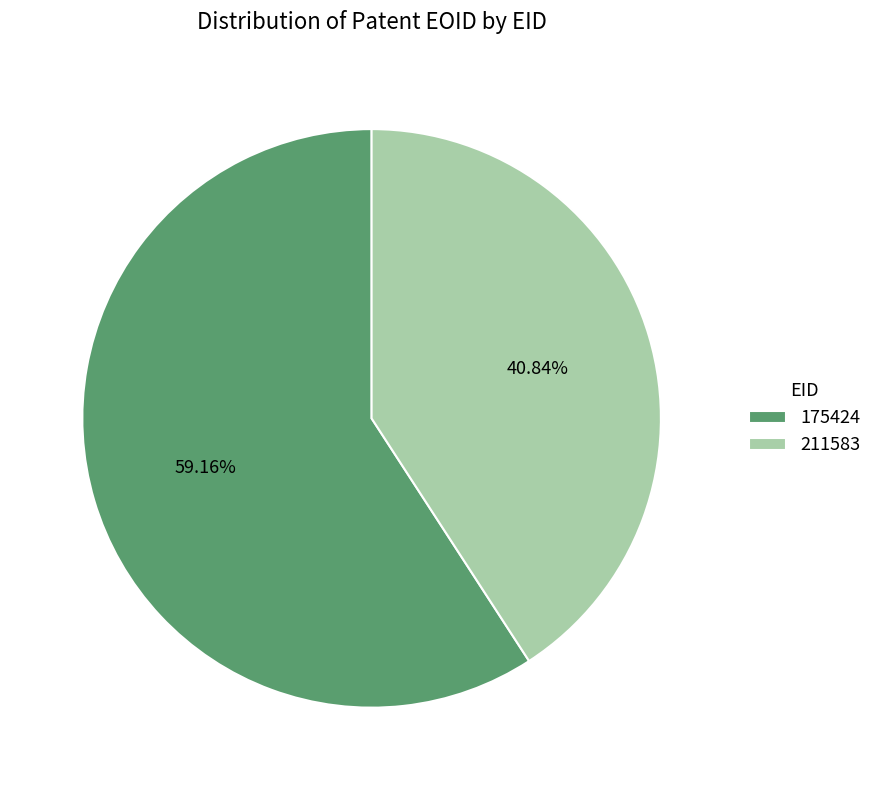

To the nearest percent, what portion does 175424 represent?

59%